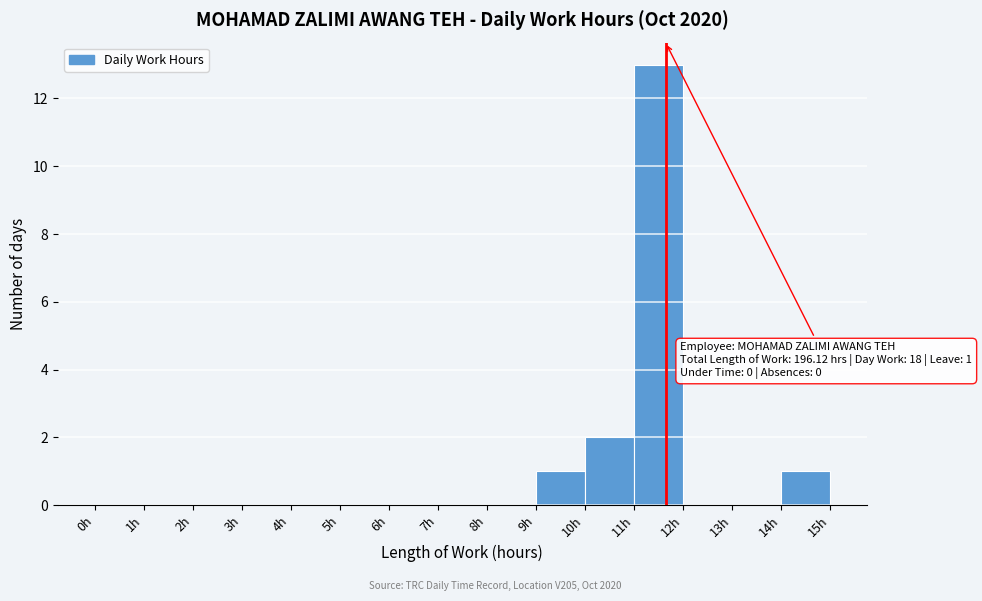

Which range on the x-axis has the tallest bar?

11 to 12